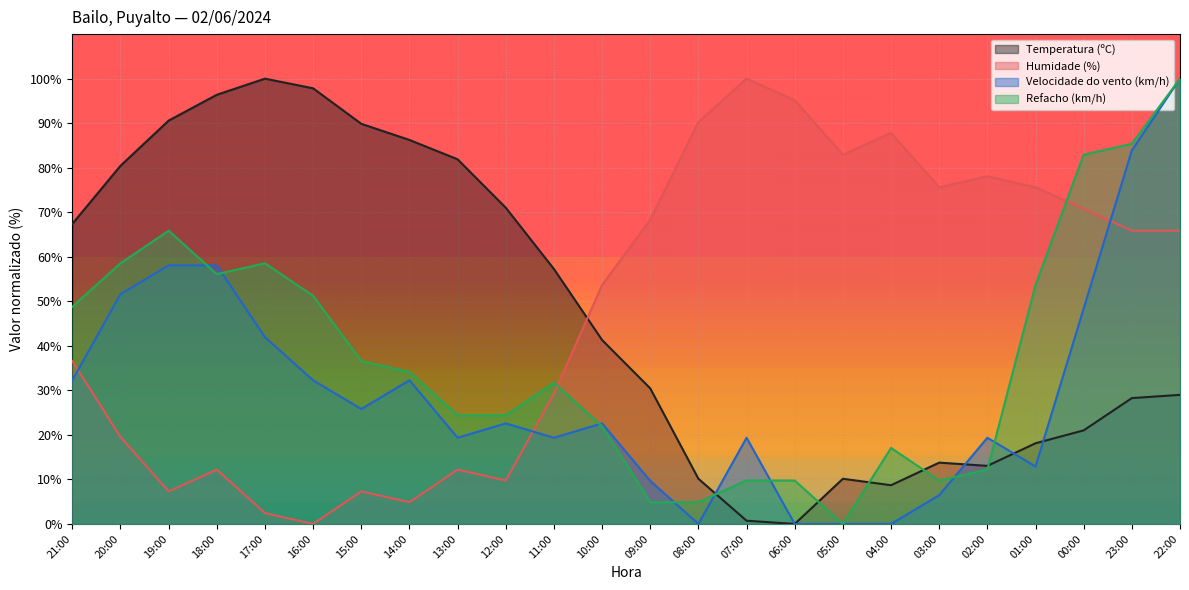

What value does the Velocidade do vento (km/h) series have at 07:00?

19.4